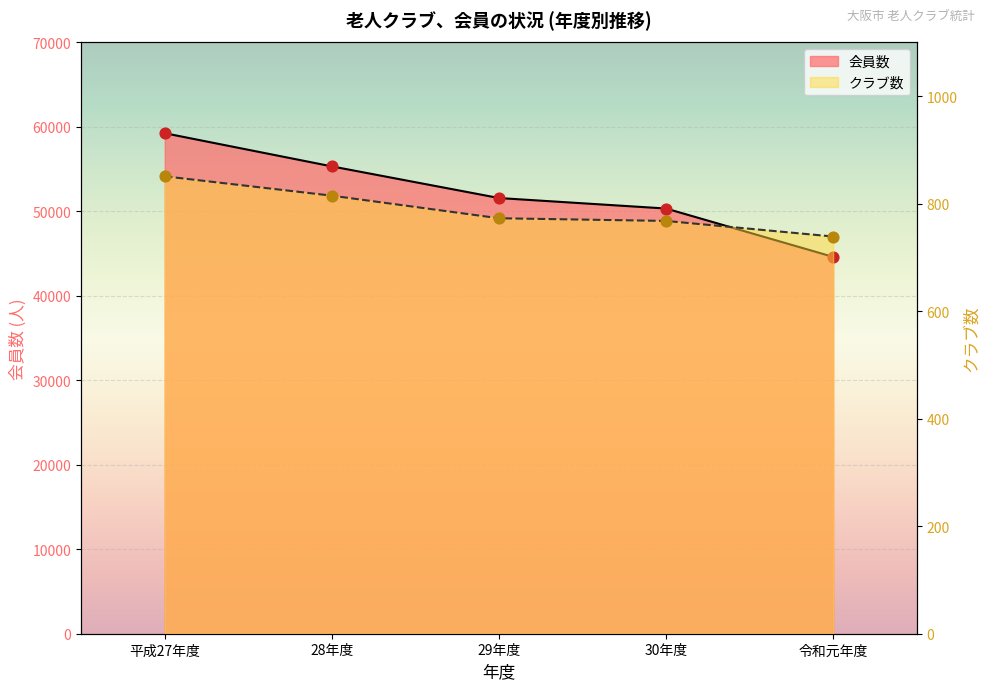

What are all the series names shown in the legend?

クラブ数, 会員数